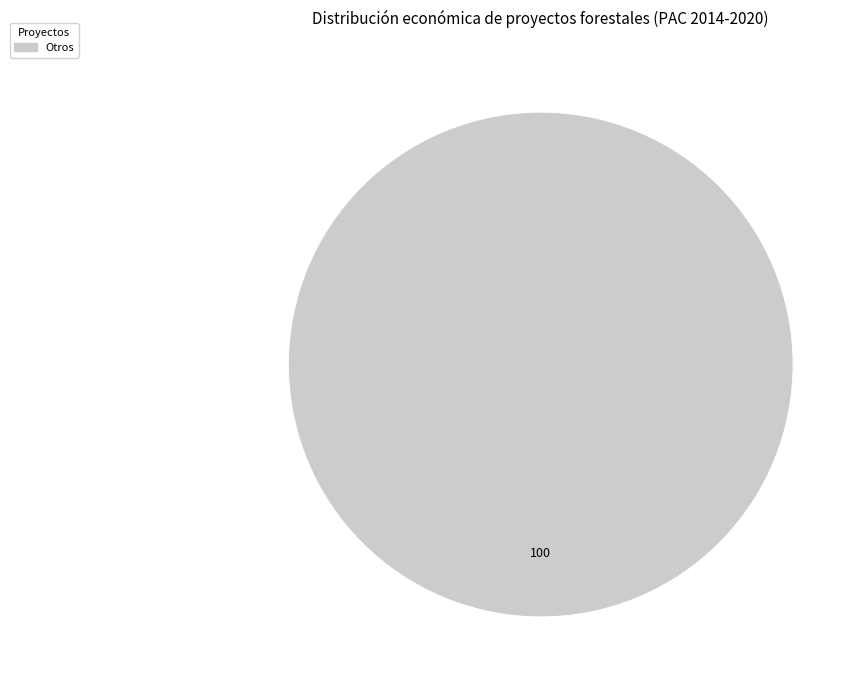

Count the number of slices in the pie.

1